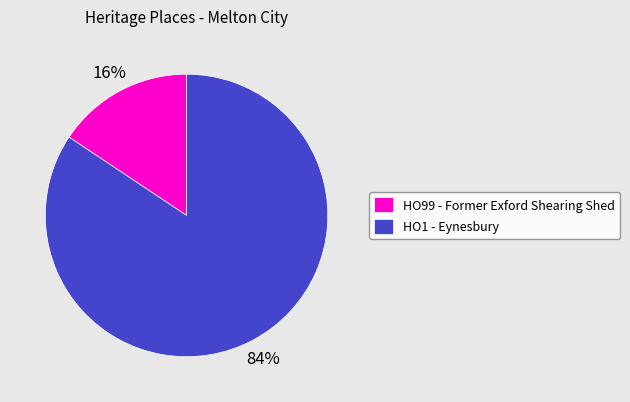

To the nearest percent, what portion does HO99 - Former Exford Shearing Shed represent?

16%